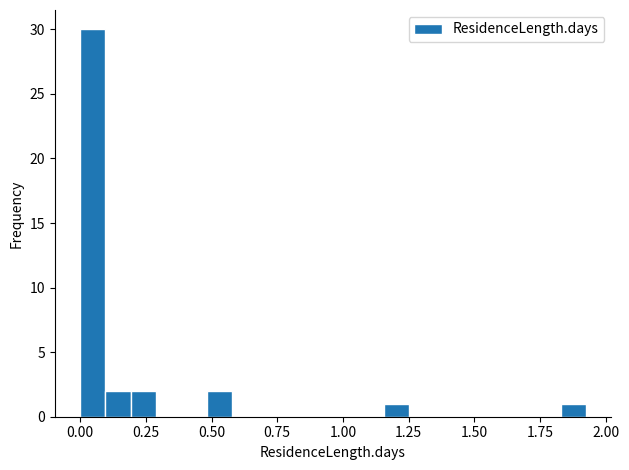

Around what value on the x-axis is the tallest bar? Give the approximate position of its centre, as read against the axis.

0.05